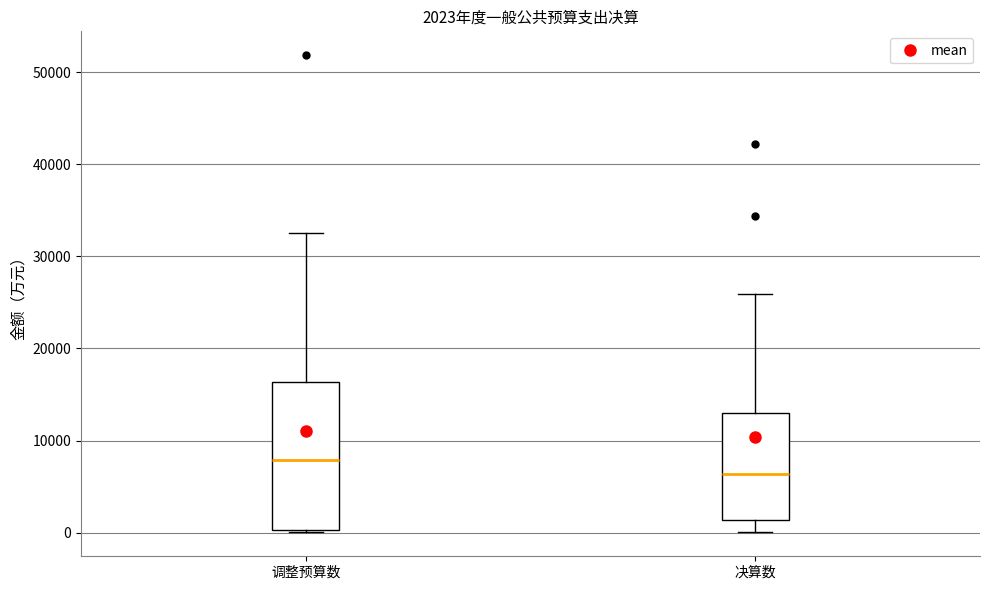

Which box's median line is the highest?

调整预算数